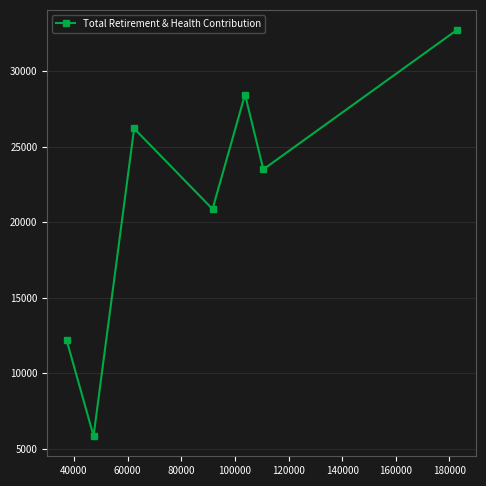

What is the smallest value displayed?

5856